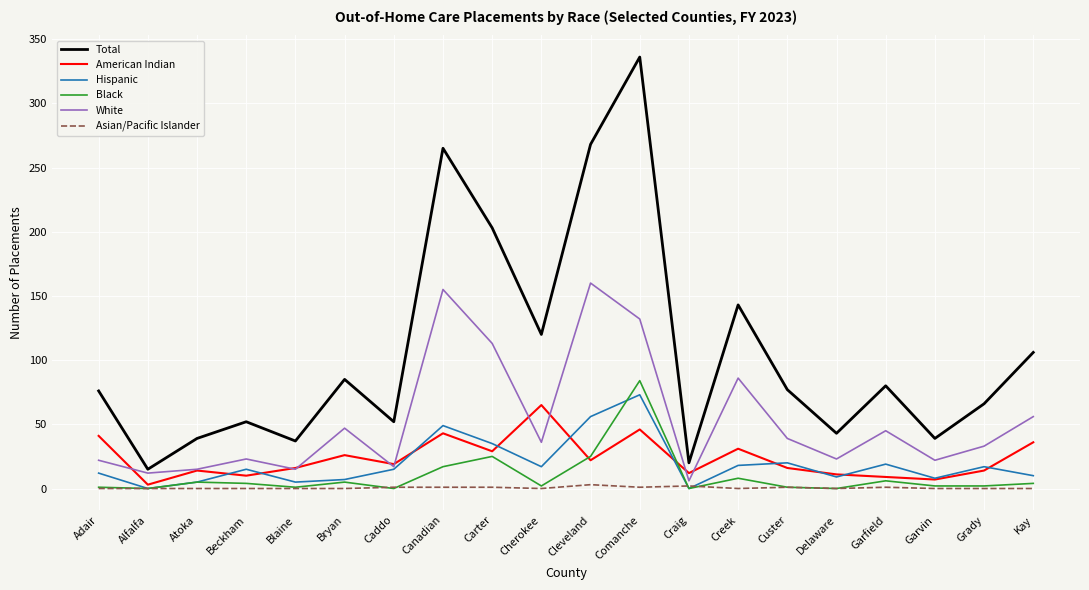

True or false: American Indian and Total intersect in this chart.

False